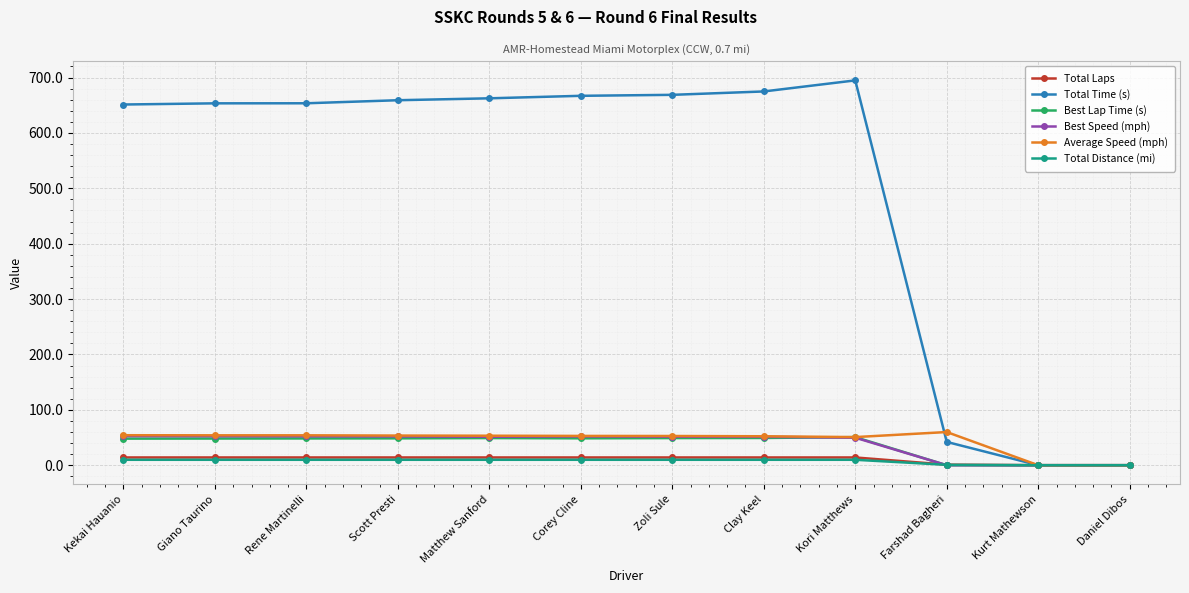

How many distinct data groups are displayed?

6